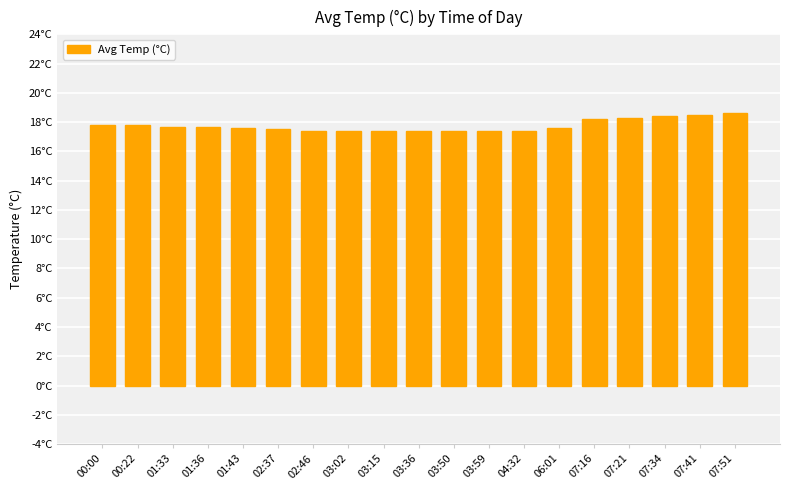

Reading left to right, list all the values displayed in this chart.

17.8	17.8	17.7	17.7	17.6	17.5	17.4	17.4	17.4	17.4	17.4	17.4	17.4	17.6	18.2	18.3	18.4	18.5	18.6